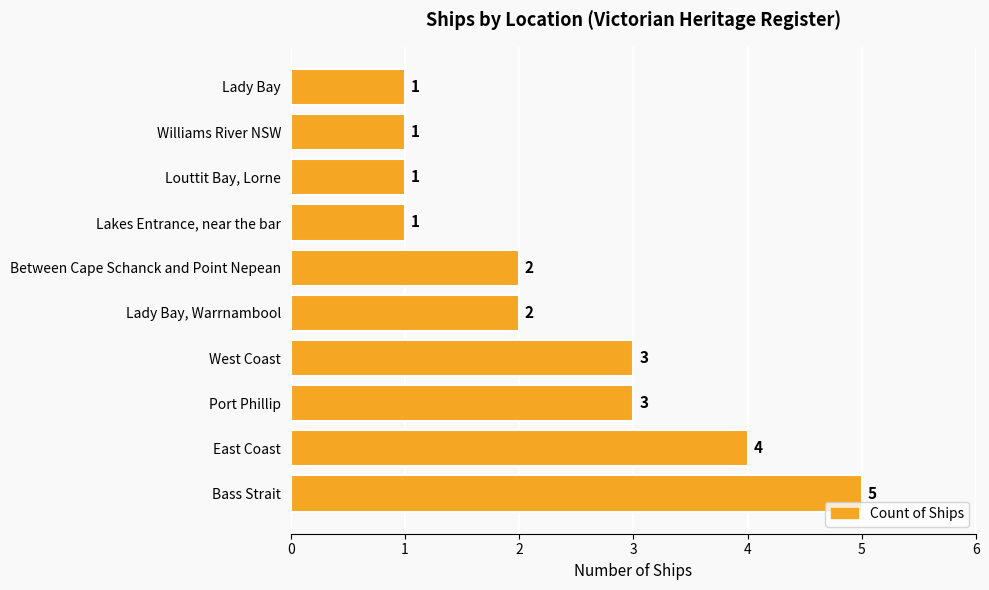

Are the bars grouped side by side (vs. stacked)?

No